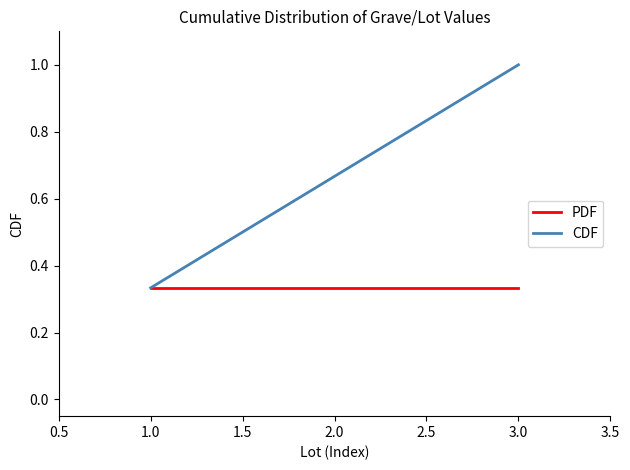

At which label does CDF reach its minimum?

1.0